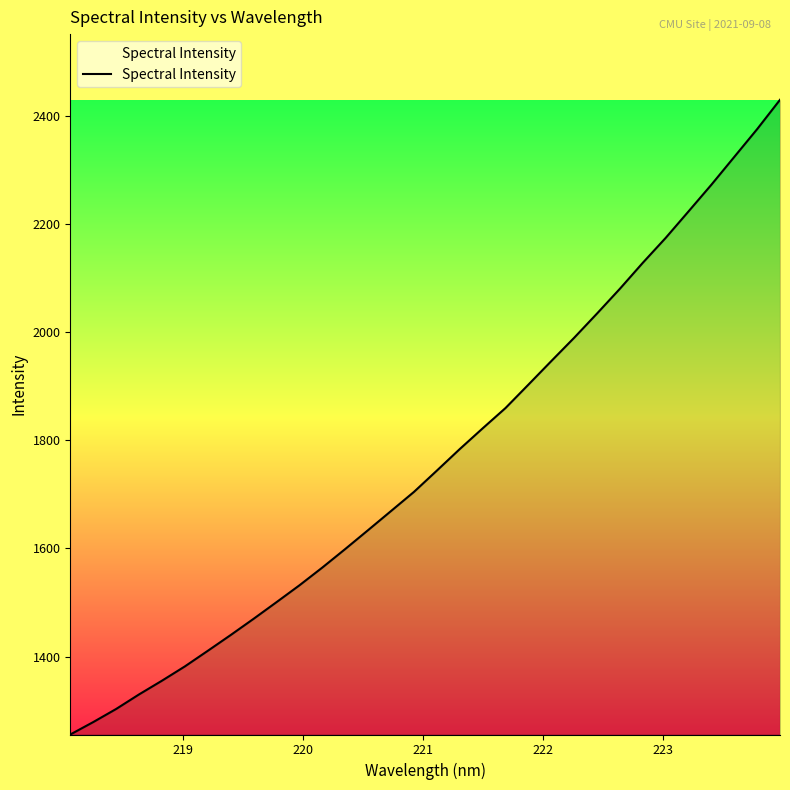

What is the difference between the maximum and minimum values?

1174.3